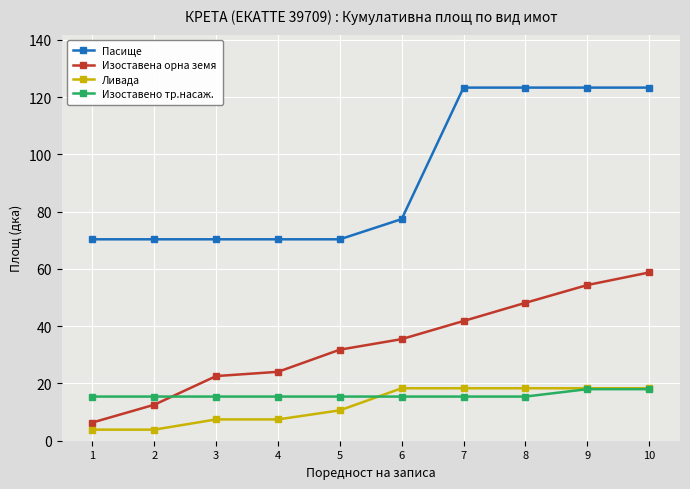

True or false: Изоставена орна земя and Пасище cross at least once.

False